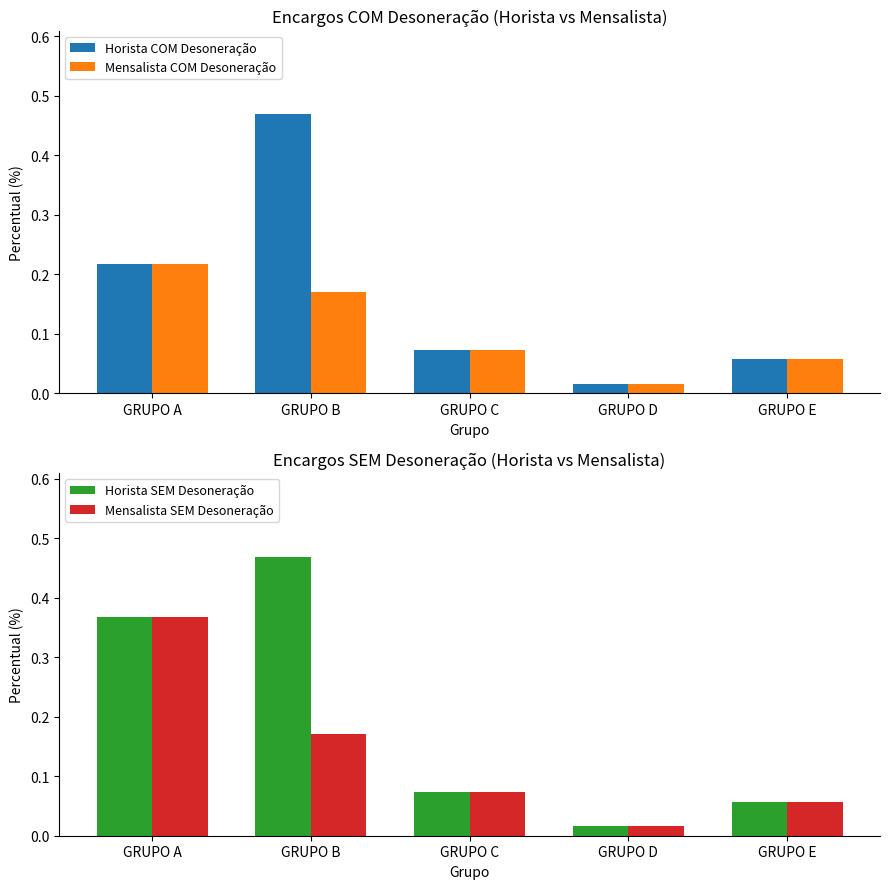

What is the value of the Mensalista SEM Desoneração bar at the 1st from the left?

0.4